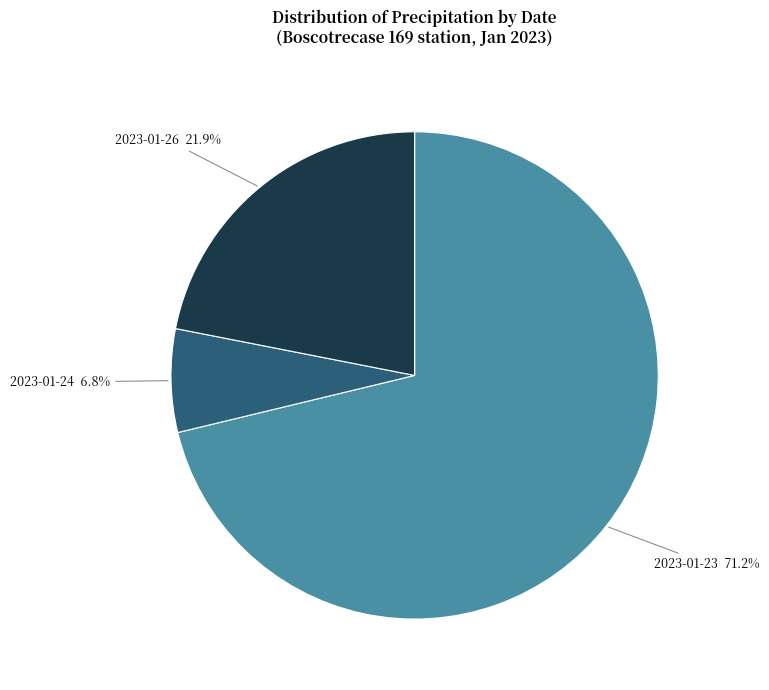

Count the number of slices in the pie.

3